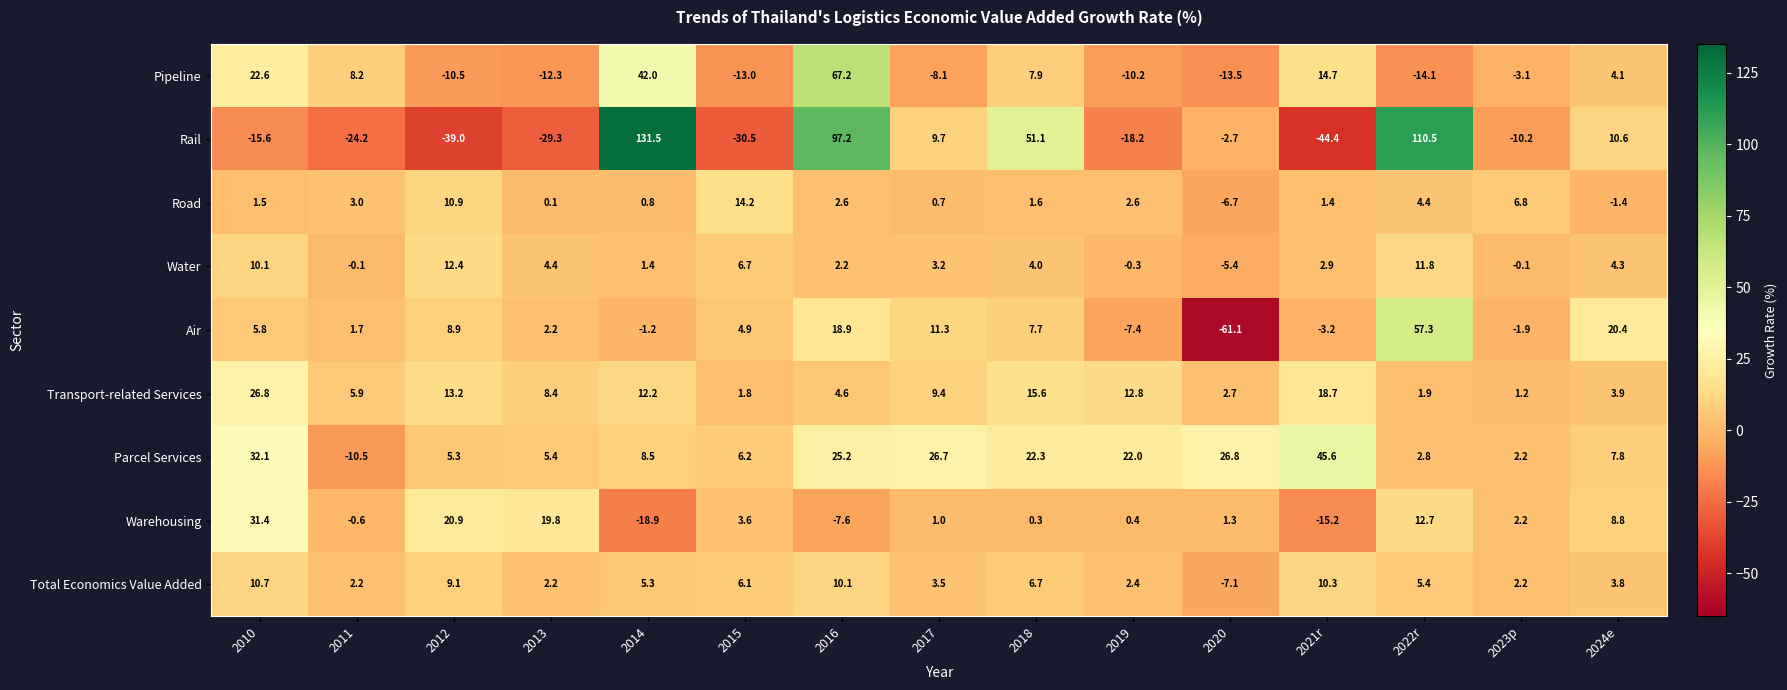

The value of Transport-related Services at 2011 is 2.2. True or false?

False